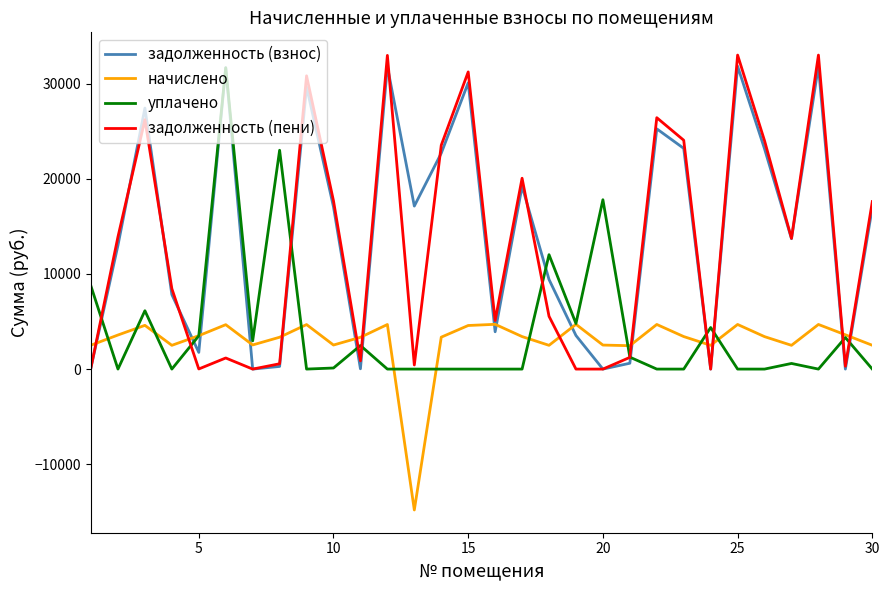

What is the maximum value shown in the chart?

32987.8